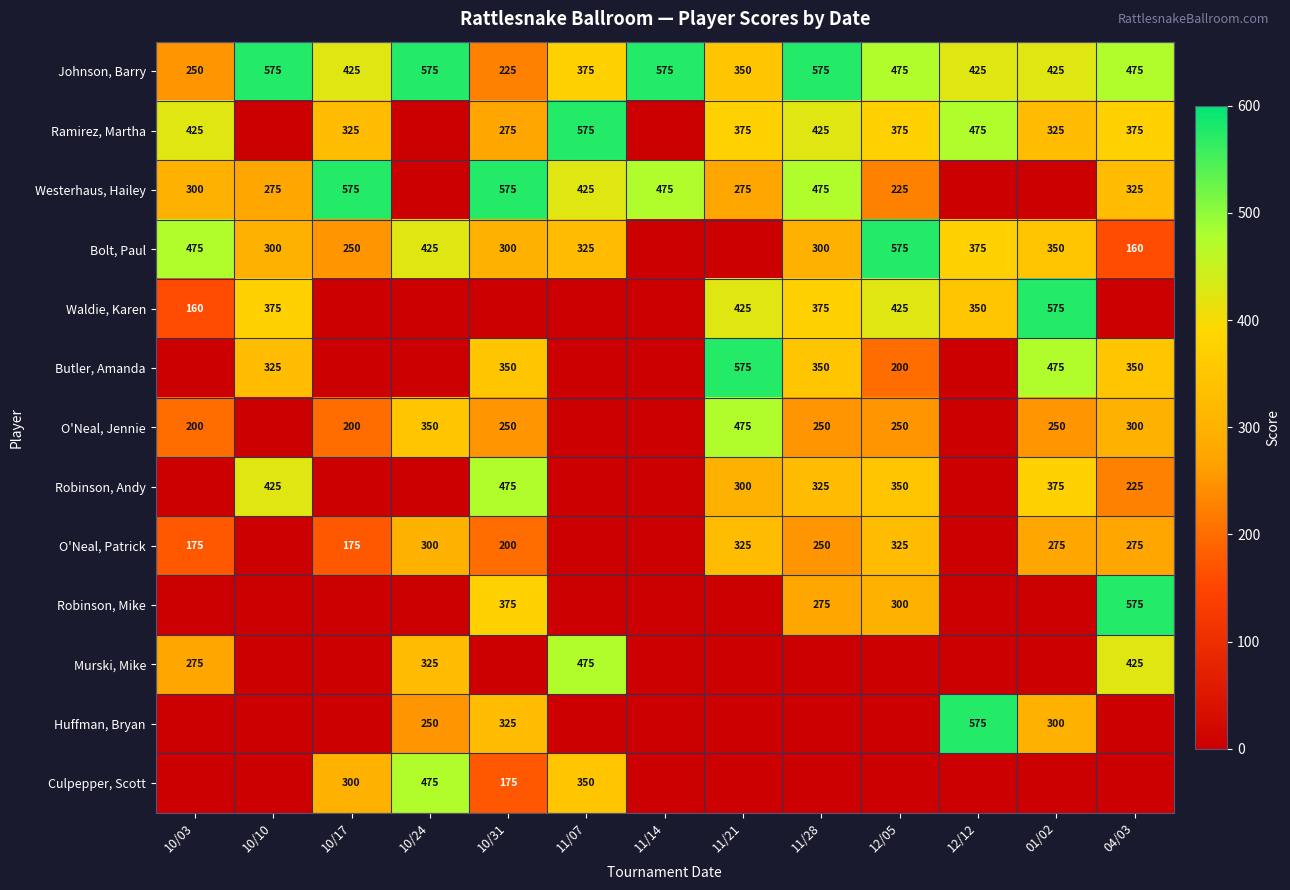

How many data points does each series have?

13